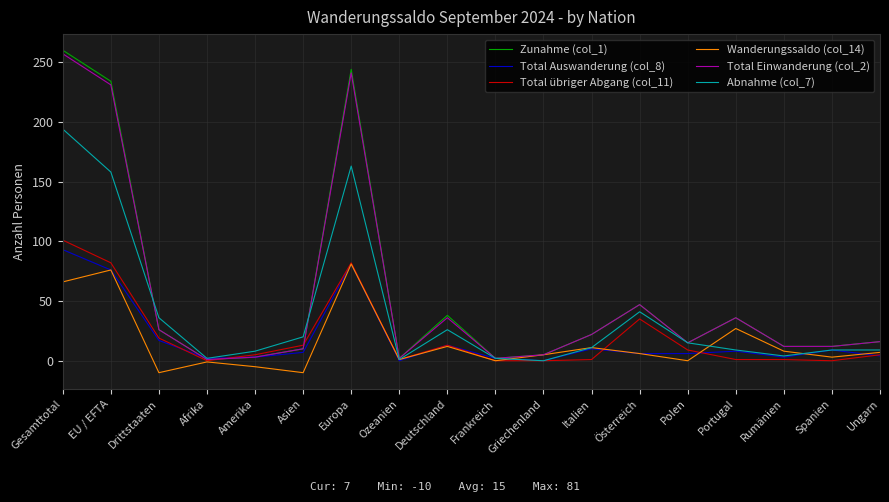

Is this an area chart (filled region under the line)?

No